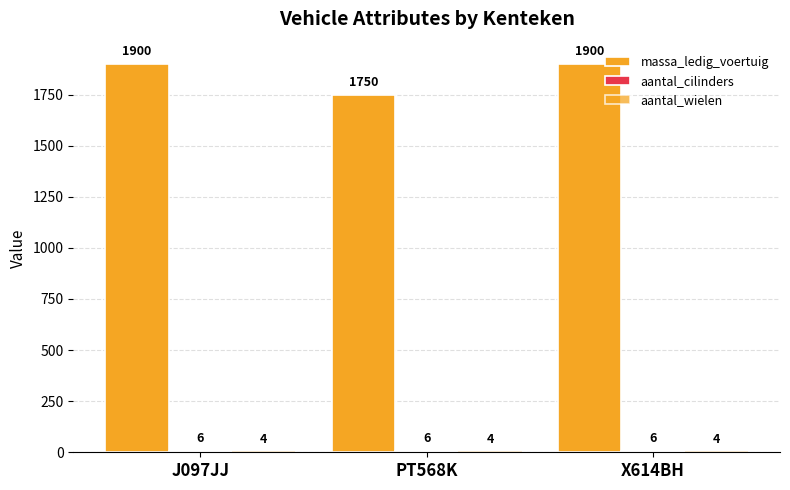

What is the minimum value shown in the chart?

4